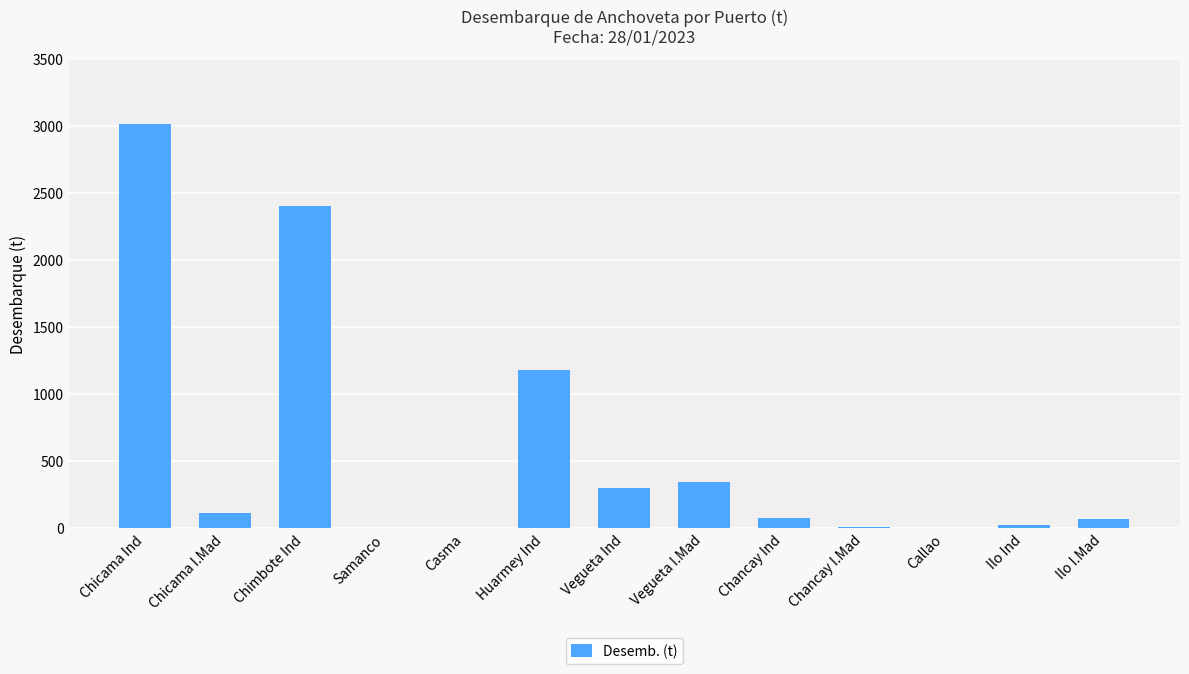

What is the change in value from Chicama I.Mad to Huarmey Ind?

+1061.2